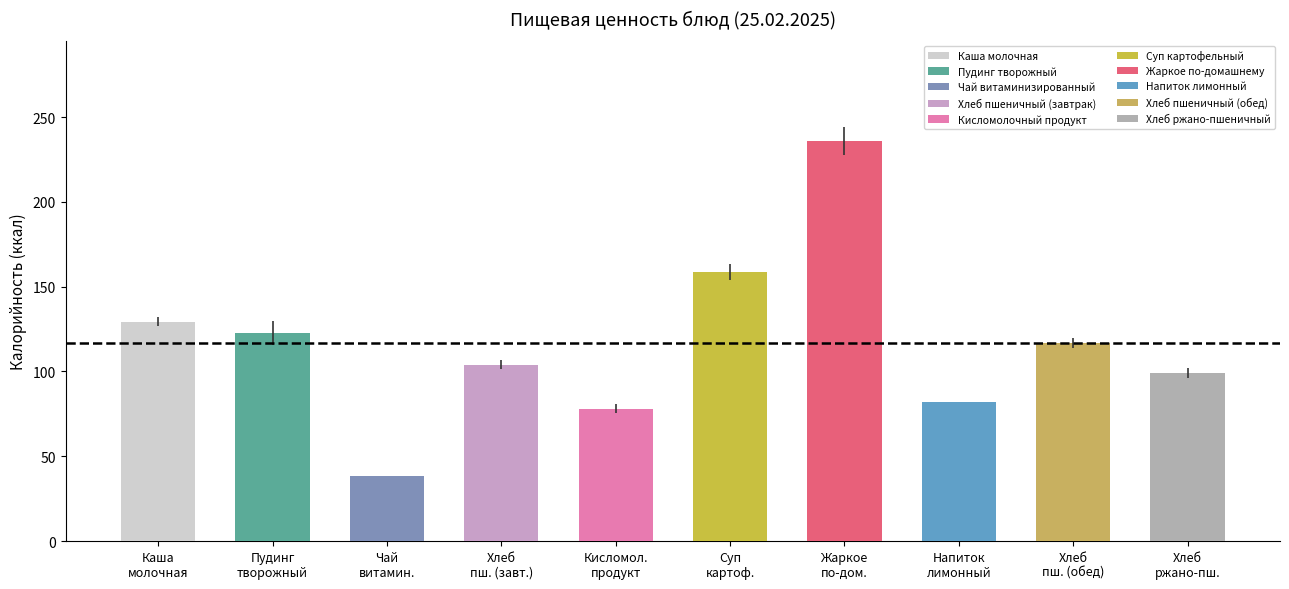

What is the minimum value shown in the chart?

38.5